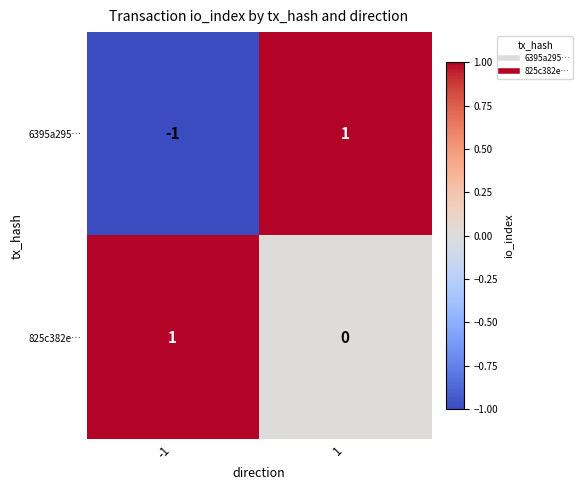

Which series has the largest total across all categories?

825c382e…